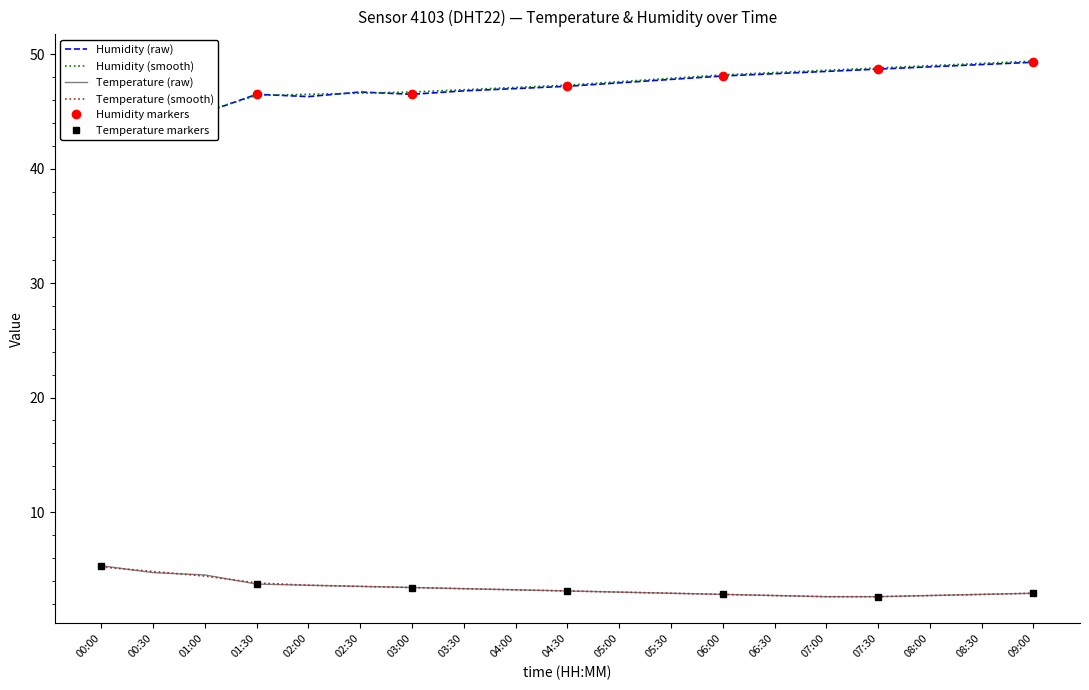

True or false: Humidity (smooth) and Temperature (smooth) cross at least once.

False